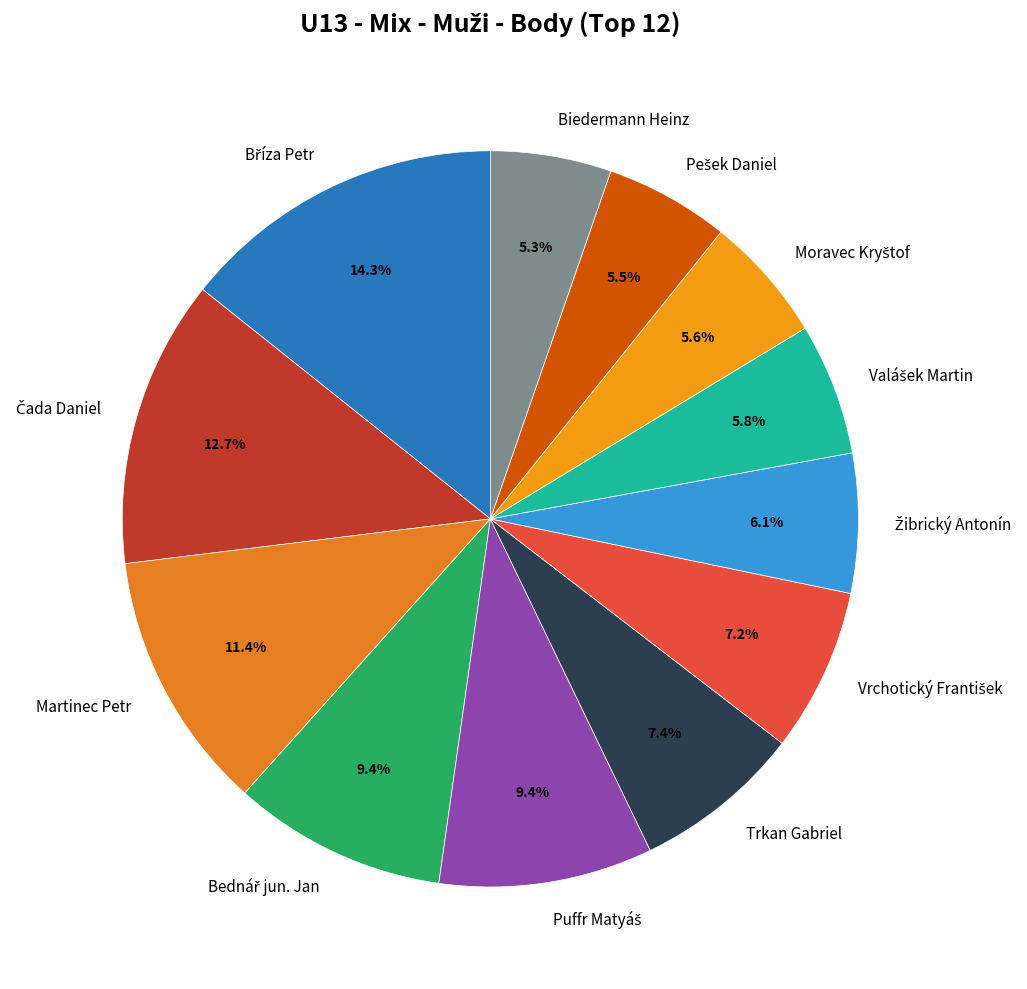

Does Biedermann Heinz represent more than half of the total?

No